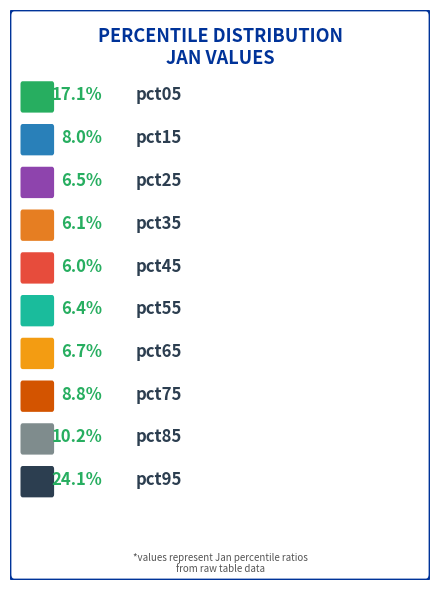

Is there any slice that represents more than half of the pie?

No